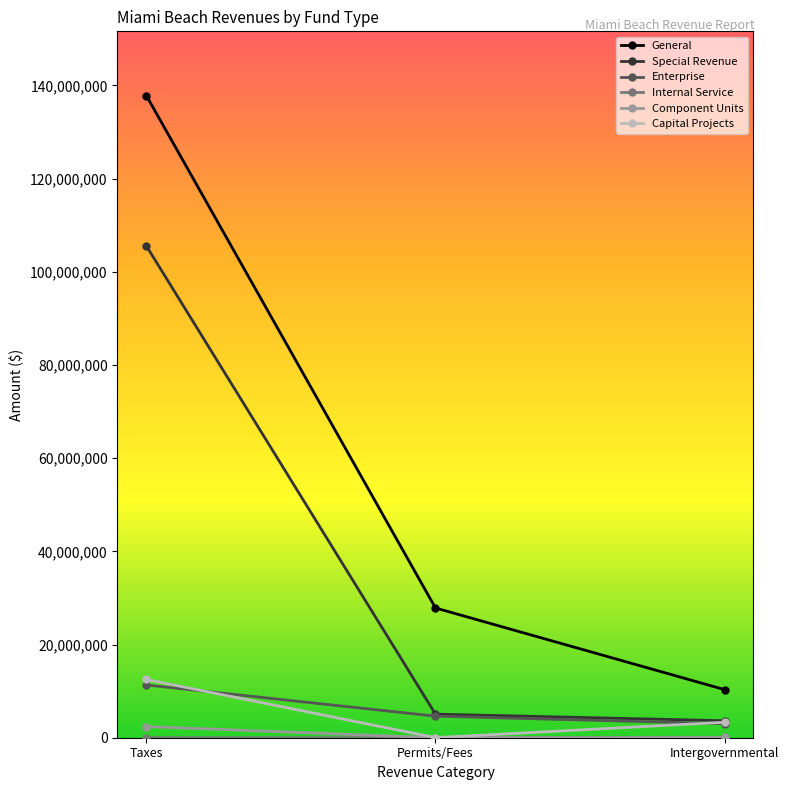

Which series has the widest spread of values?

General